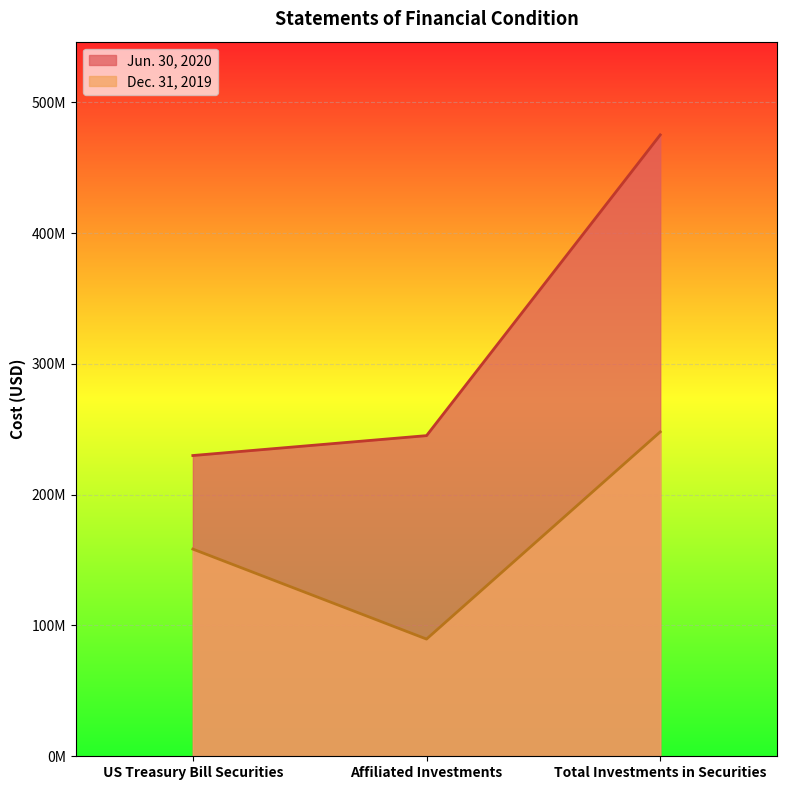

Is it true that Jun. 30, 2020 equals 245182953 at Affiliated Investments?

True